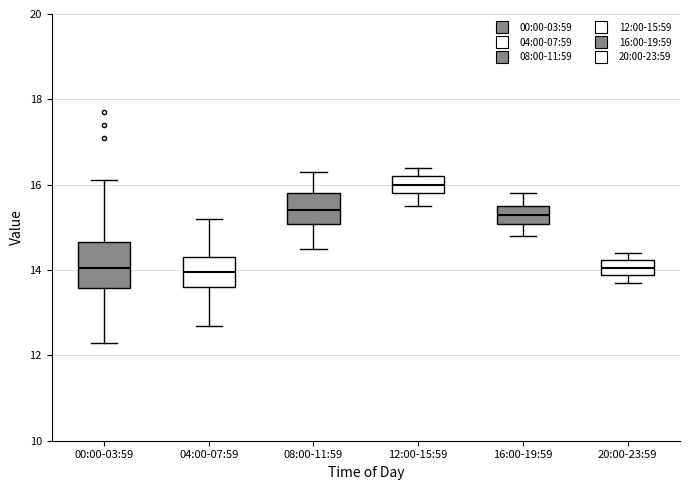

Which box's median line is the highest?

12:00-15:59